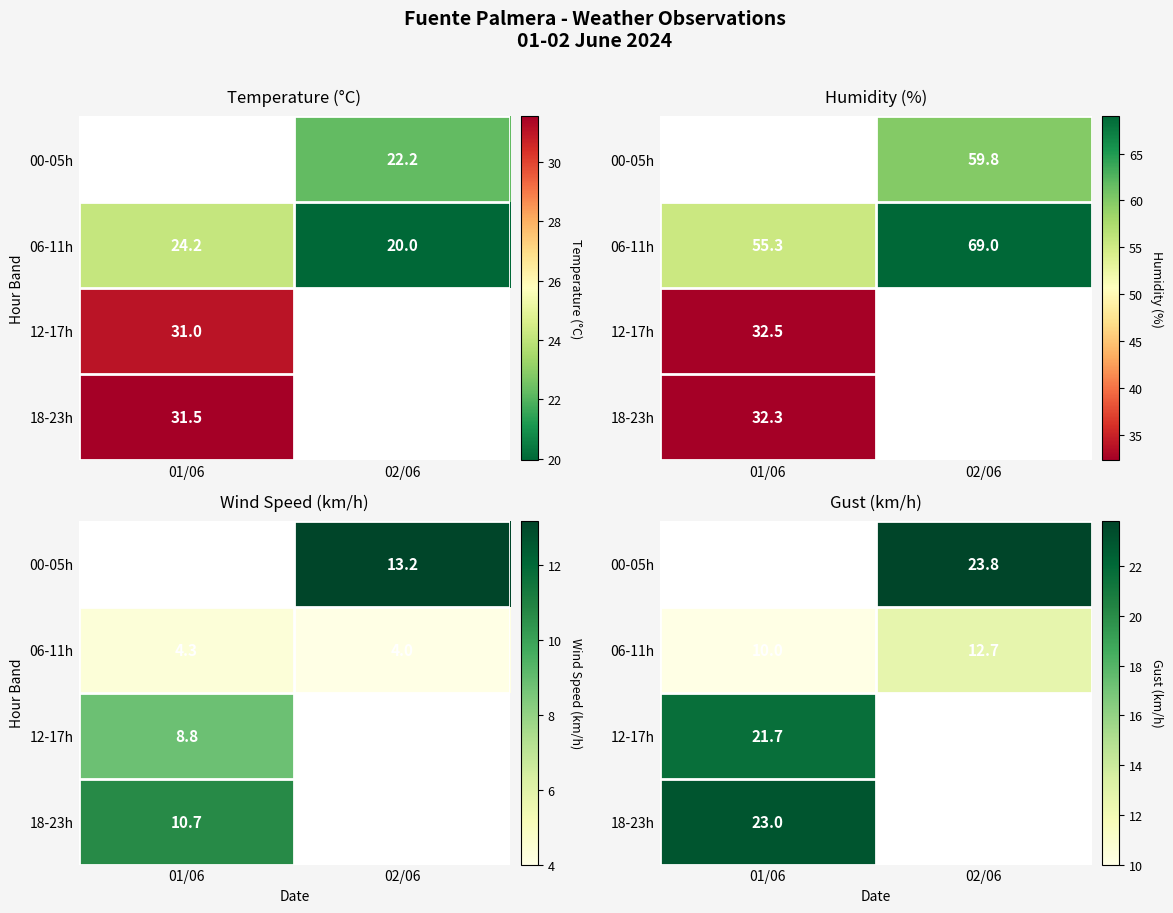

What is the maximum value for 06-11h?

12.7